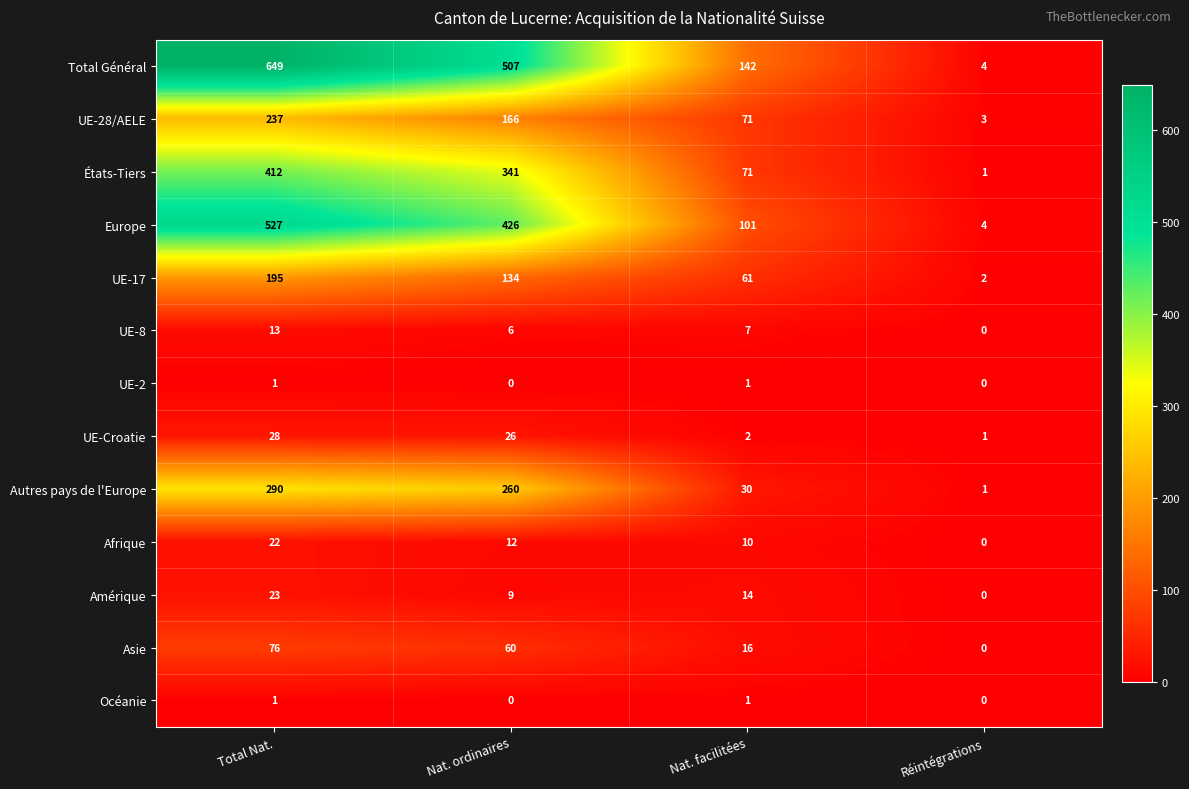

What is the total value across all series at Total Nat.?

2474